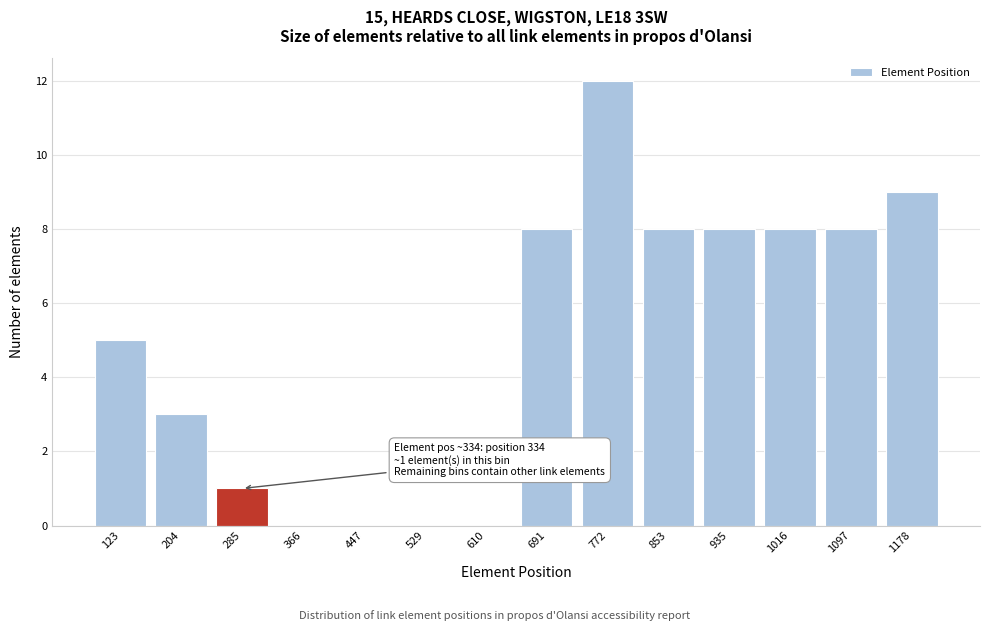

Reading right to left, list all the values displayed in this chart.

1178=9	1097=8	1016=8	935=8	853=8	772=12	691=8	610=0	529=0	447=0	366=0	285=1	204=3	123=5